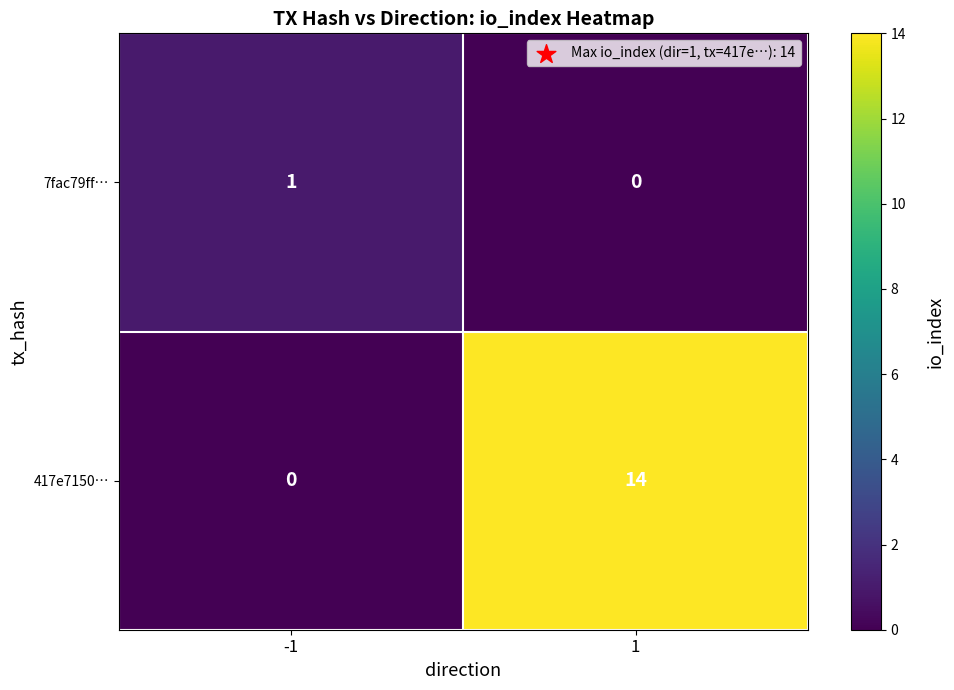

The value of 7fac79ff… at -1 is 1. True or false?

True